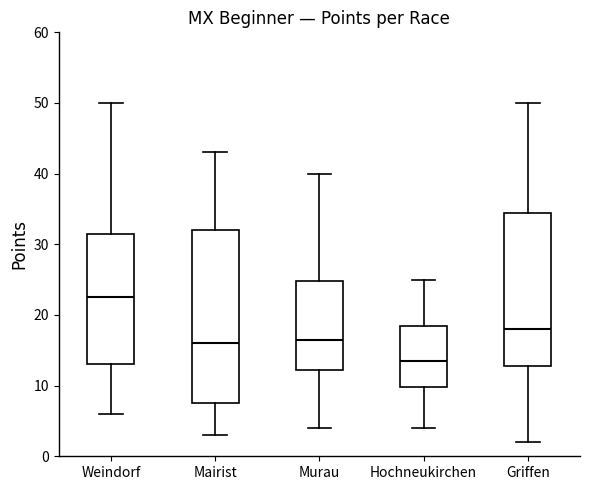

Where does the median line of the box for Griffen sit on the y-axis? The values are not printed on the chart, so give them approximately, as read against the axis.

18